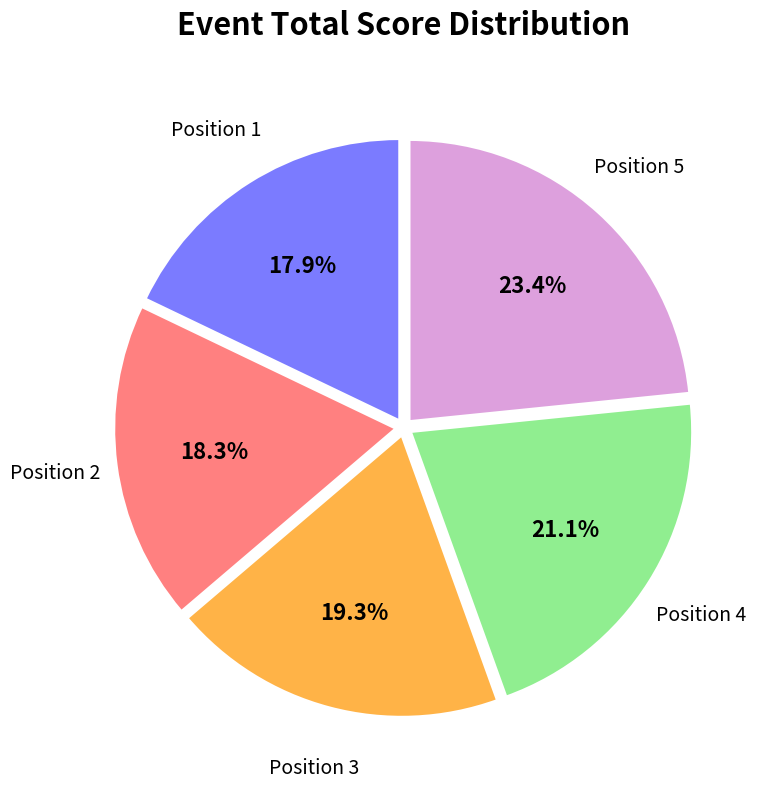

Is there a majority slice in this chart?

No